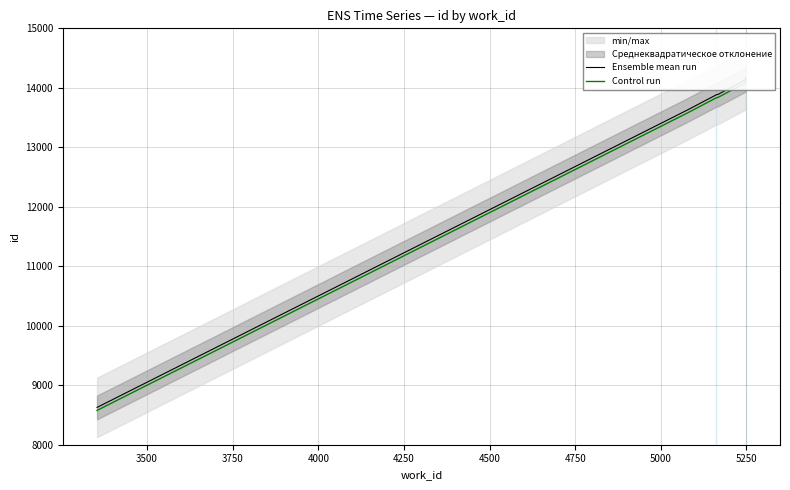

Between 4000 and 4500, which series saw the biggest shift?

Ensemble mean run